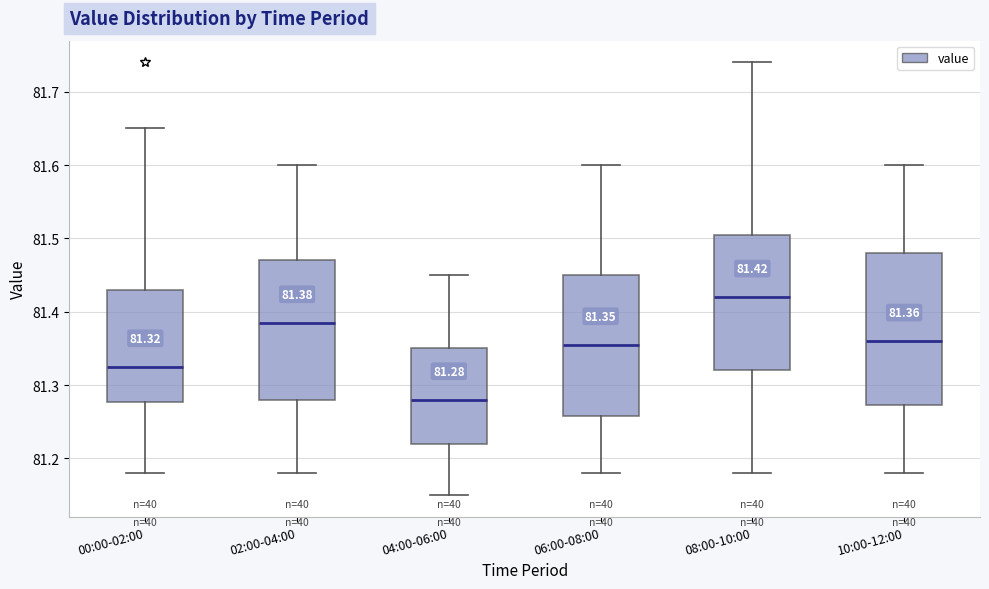

Which box is the tallest, from its lower edge to its upper edge?

10:00-12:00